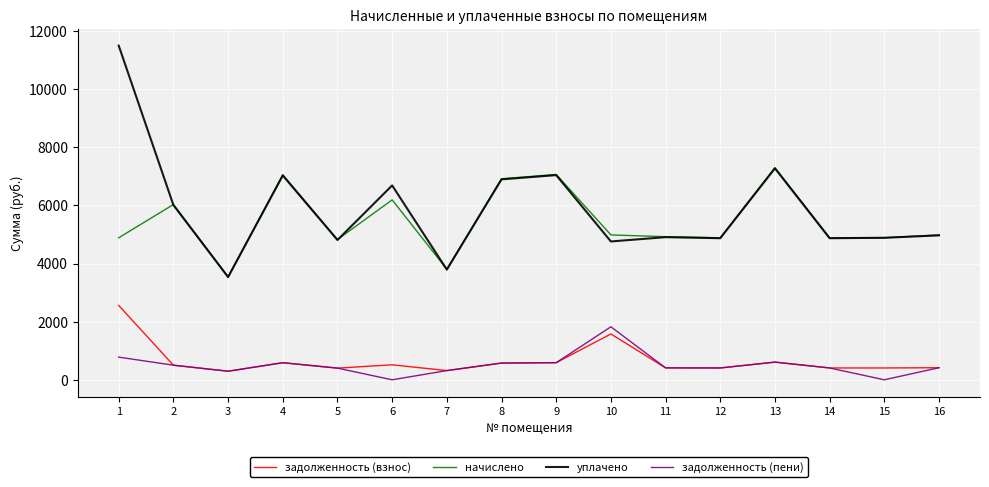

The value of уплачено at 4 is 7032.4. True or false?

True